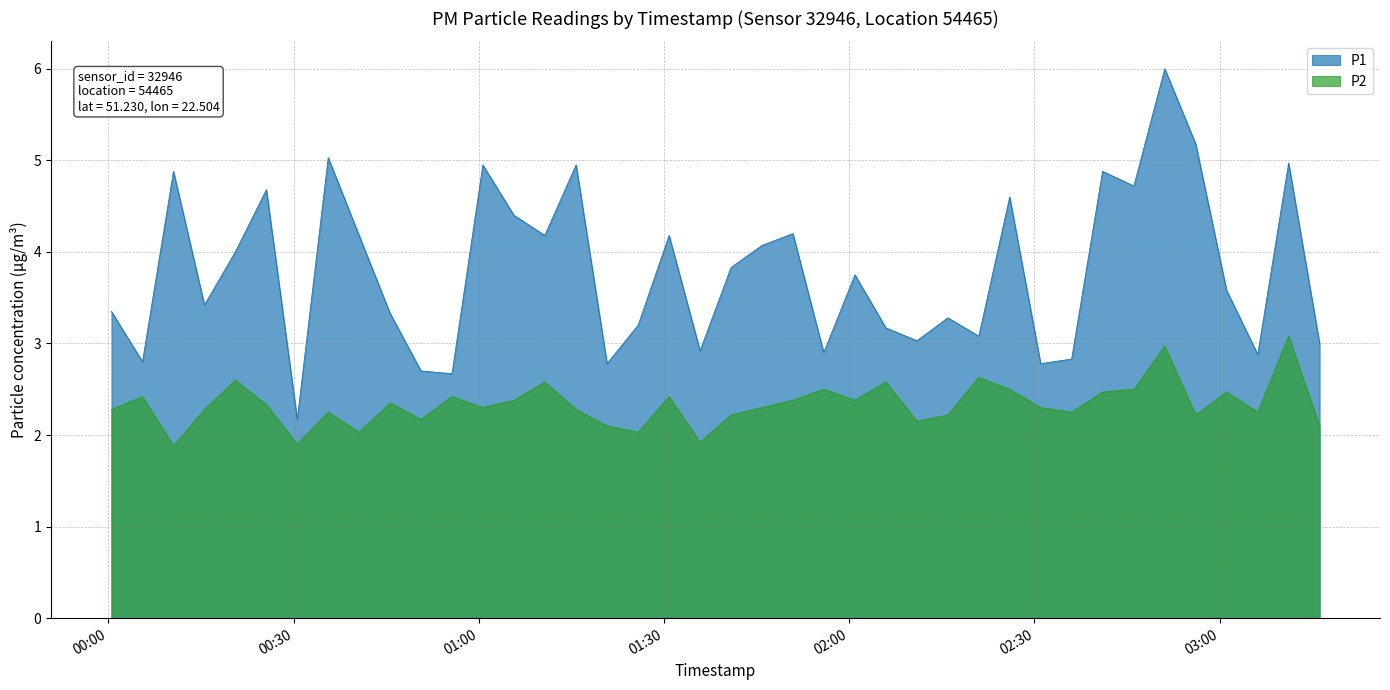

True or false: P1 and P2 intersect in this chart.

False